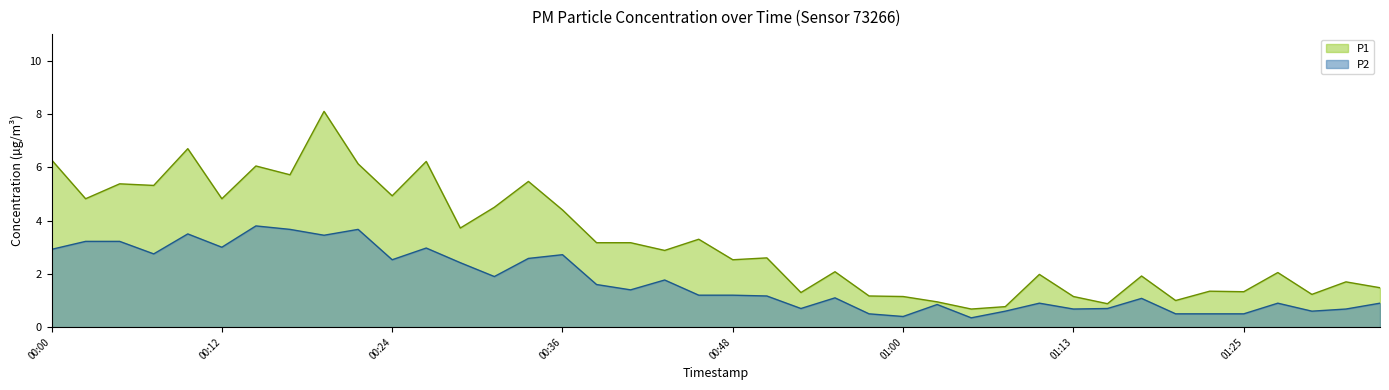

What is the total value across all series at 00:26?

9.2